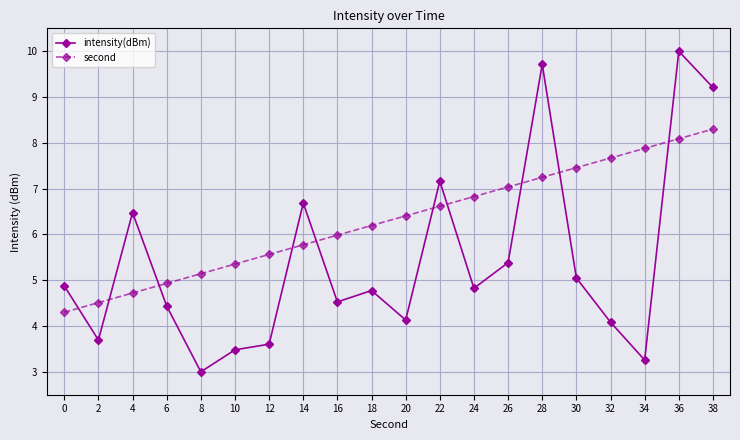

True or false: second and intensity(dBm) cross at least once.

True